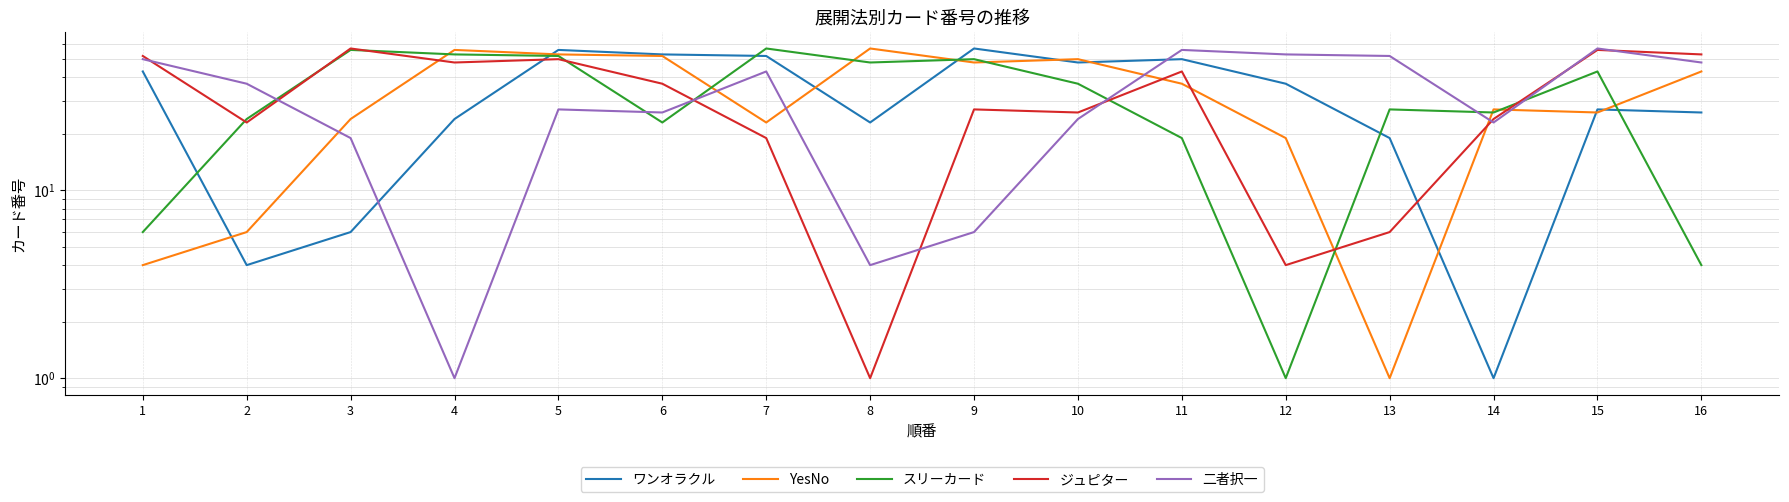

Rank the categories by YesNo value from lowest to highest.

13, 1, 2, 12, 7, 3, 15, 14, 11, 16, 9, 10, 6, 5, 4, 8